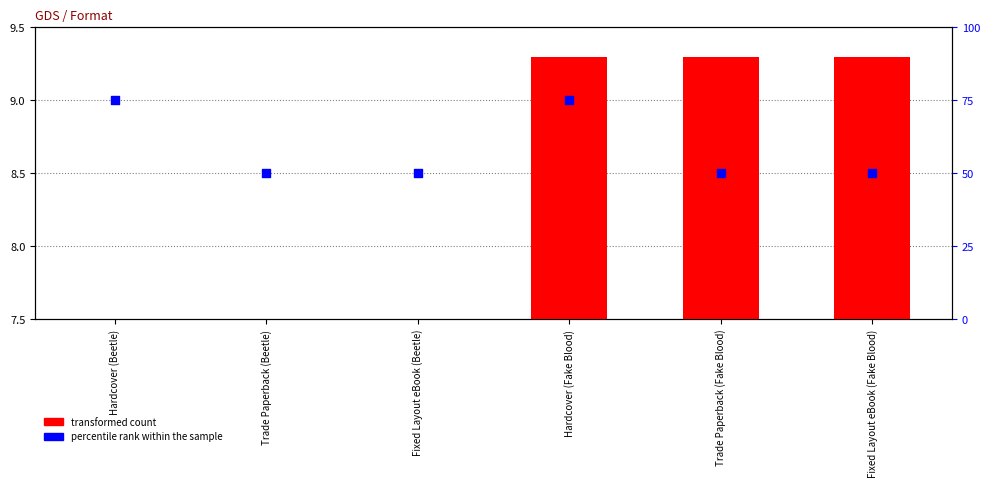

At how many categories does at least one series exceed 40?

6